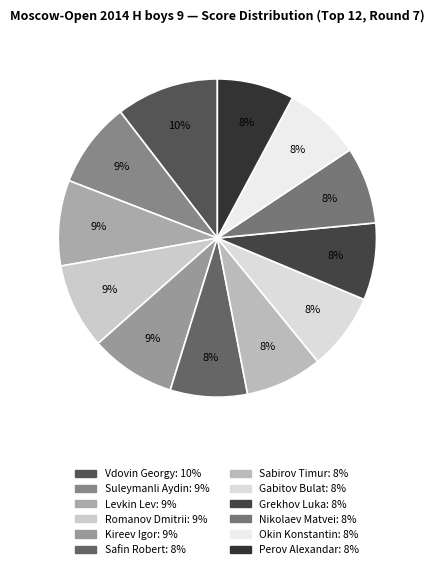

To the nearest percent, what portion does Levkin Lev represent?

9%